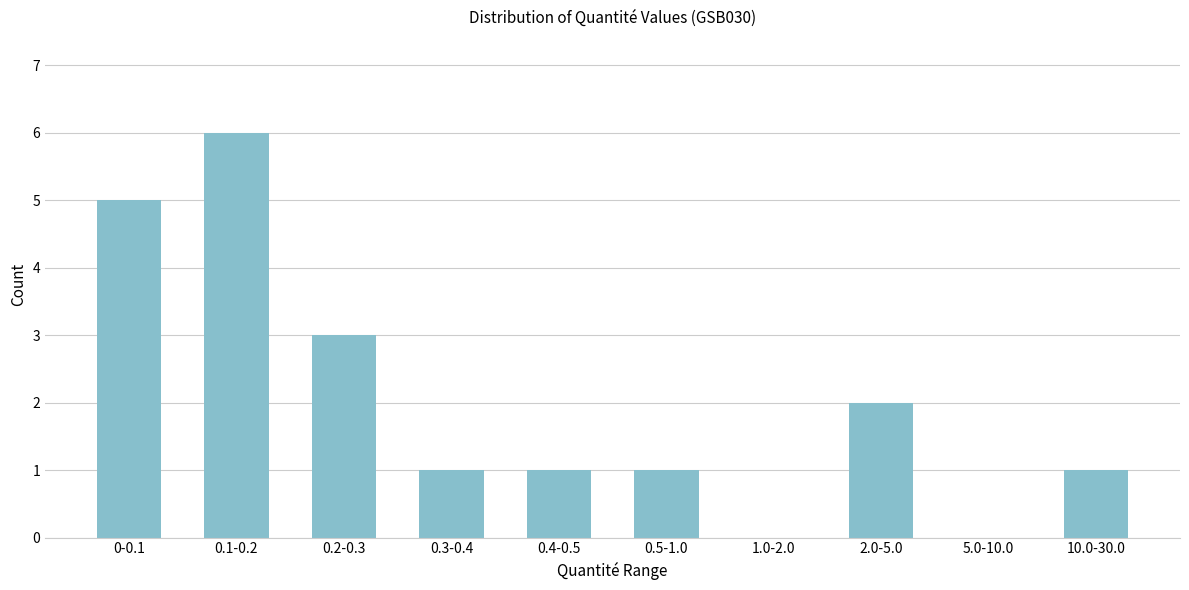

Reading left to right, extract all data points from this chart.

0-0.1=5	0.1-0.2=6	0.2-0.3=3	0.3-0.4=1	0.4-0.5=1	0.5-1.0=1	1.0-2.0=0	2.0-5.0=2	5.0-10.0=0	10.0-30.0=1